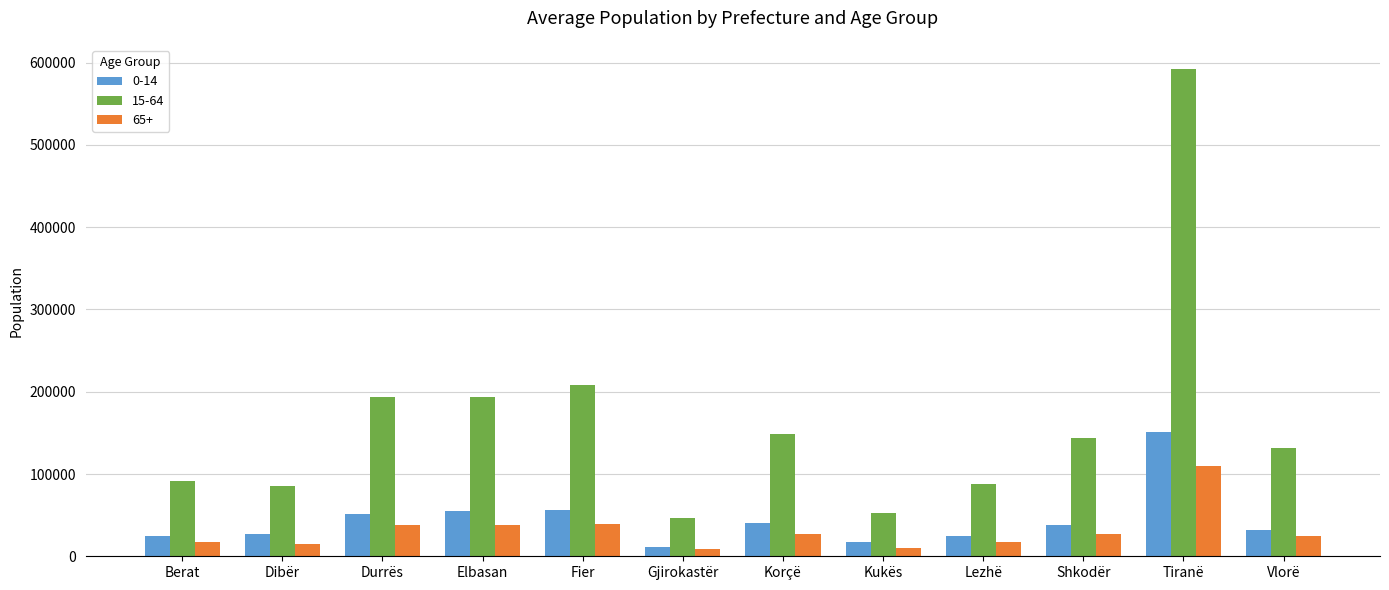

What is the label of the 9th bar from the right?

Elbasan